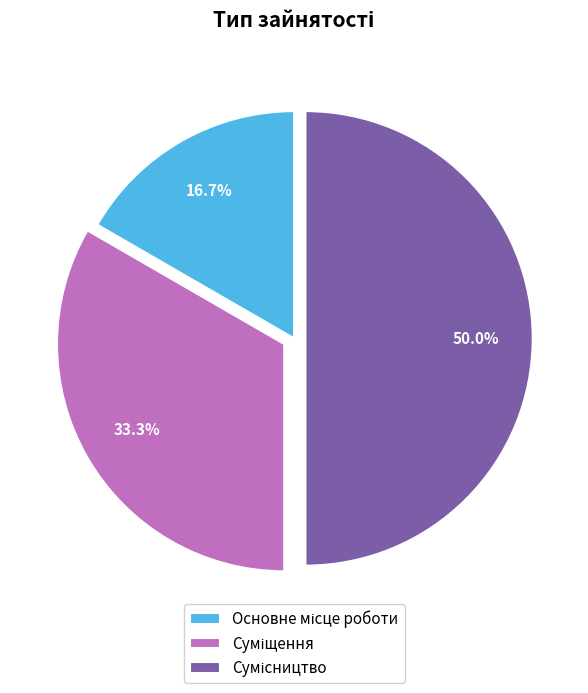

Combined, what portion of the pie is Сумісництво and Суміщення?

83.3%